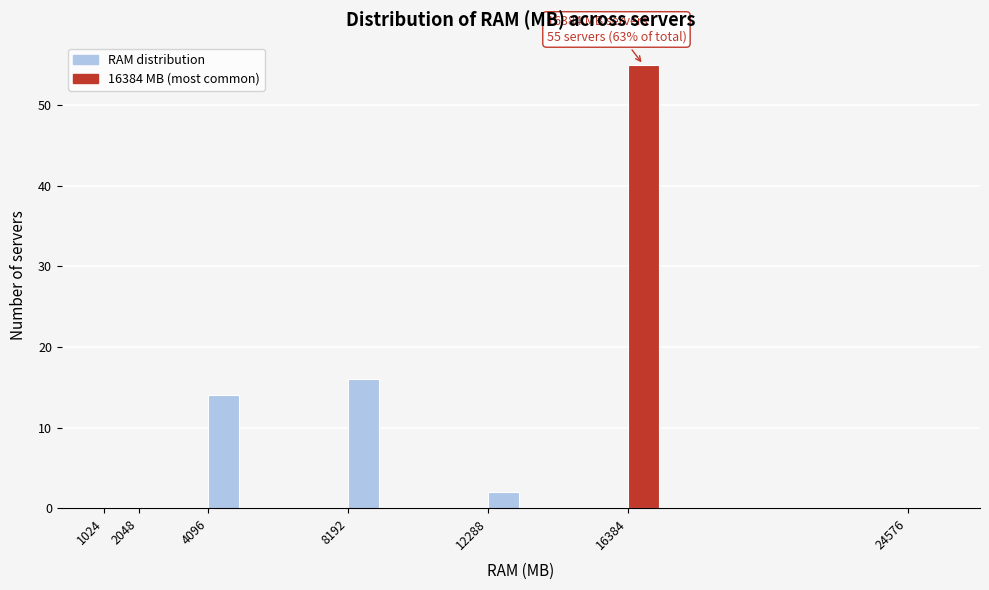

Reading left to right, transcribe all the data shown in this chart.

1024=0	2048=0	4096=14	8192=16	12288=2	16384=55	24576=0